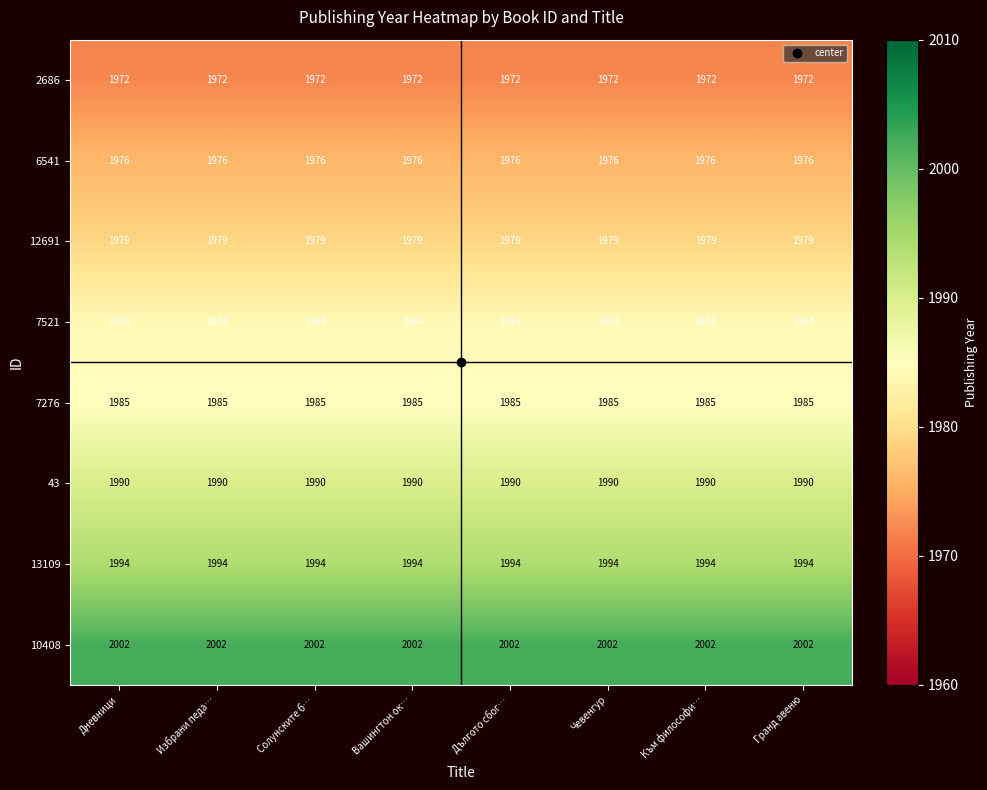

How many data points does each series have?

8